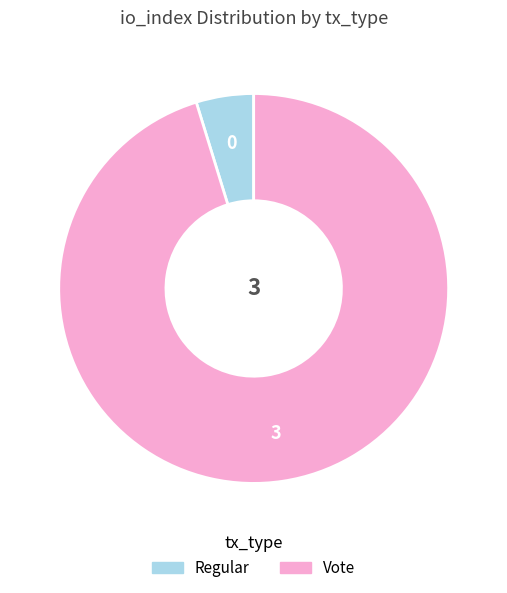

Which has a higher value, Vote or Regular?

Vote